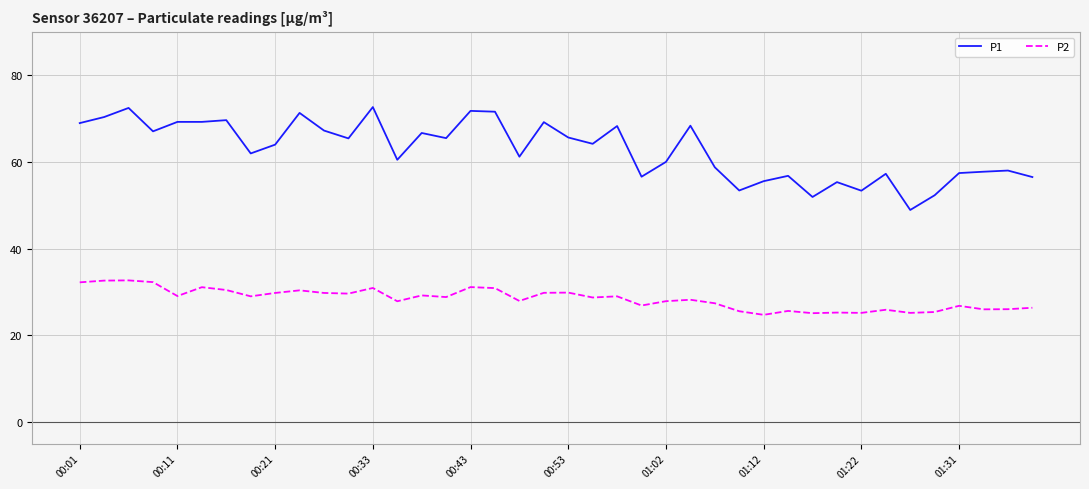

What is the minimum value for P1?

49.0